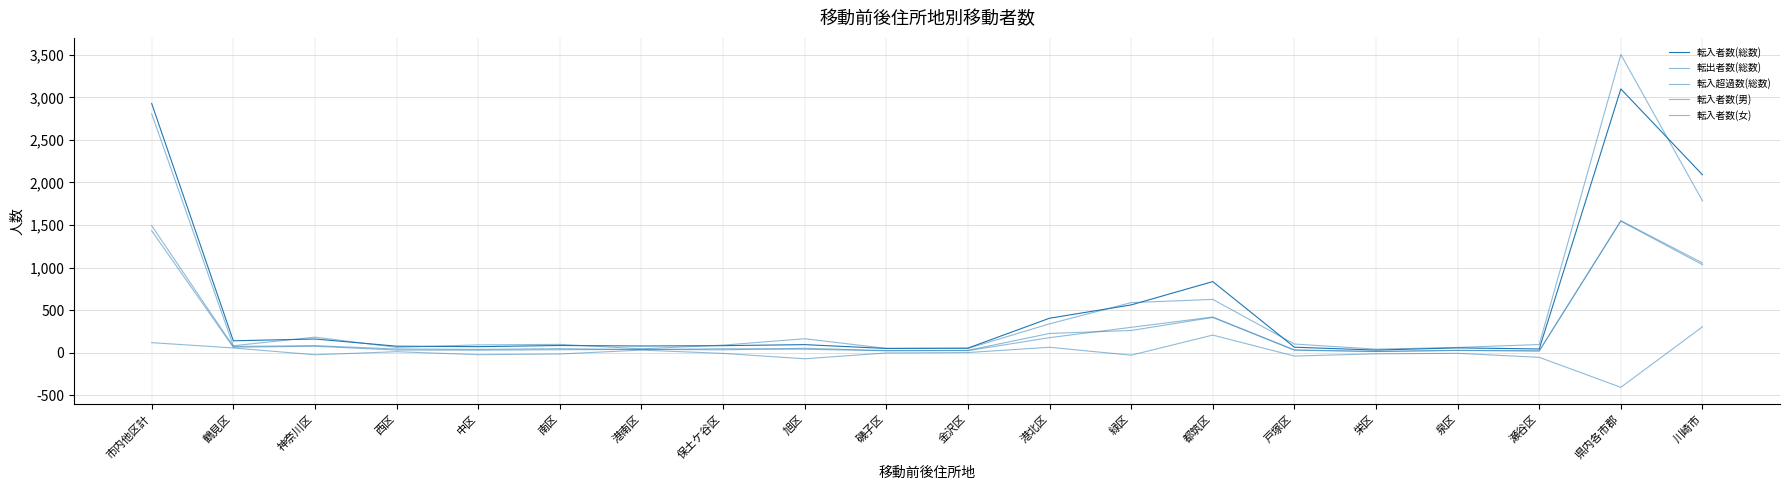

Reading left to right, what are all the values shown in this chart?

転入者数(総数): 市内他区計=2927	鶴見区=142	神奈川区=163	西区=79	中区=73	南区=87	港南区=81	保土ケ谷区=85	旭区=97	磯子区=52	金沢区=56	港北区=407	緑区=563	都筑区=837	戸塚区=67	栄区=33	泉区=59	瀬谷区=46	県内各市郡=3098	川崎市=2091
転出者数(総数): 市内他区計=2807	鶴見区=84	神奈川区=185	西区=65	中区=94	南区=100	港南区=48	保土ケ谷区=91	旭区=166	磯子区=53	金沢区=52	港北区=341	緑区=590	都筑区=628	戸塚区=104	栄区=44	泉区=64	瀬谷区=98	県内各市郡=3502	川崎市=1785
転入超過数(総数): 市内他区計=120	鶴見区=58	神奈川区=-22	西区=14	中区=-21	南区=-13	港南区=33	保土ケ谷区=-6	旭区=-69	磯子区=-1	金沢区=4	港北区=66	緑区=-27	都筑区=209	戸塚区=-37	栄区=-11	泉区=-5	瀬谷区=-52	県内各市郡=-404	川崎市=306
転入者数(男): 市内他区計=1493	鶴見区=76	神奈川区=85	西区=46	中区=41	南区=50	港南区=39	保土ケ谷区=49	旭区=43	磯子区=25	金沢区=30	港北区=228	緑区=263	都筑区=416	戸塚区=31	栄区=16	泉区=31	瀬谷区=24	県内各市郡=1552	川崎市=1056
転入者数(女): 市内他区計=1434	鶴見区=66	神奈川区=78	西区=33	中区=32	南区=37	港南区=42	保土ケ谷区=36	旭区=54	磯子区=27	金沢区=26	港北区=179	緑区=300	都筑区=421	戸塚区=36	栄区=17	泉区=28	瀬谷区=22	県内各市郡=1546	川崎市=1035